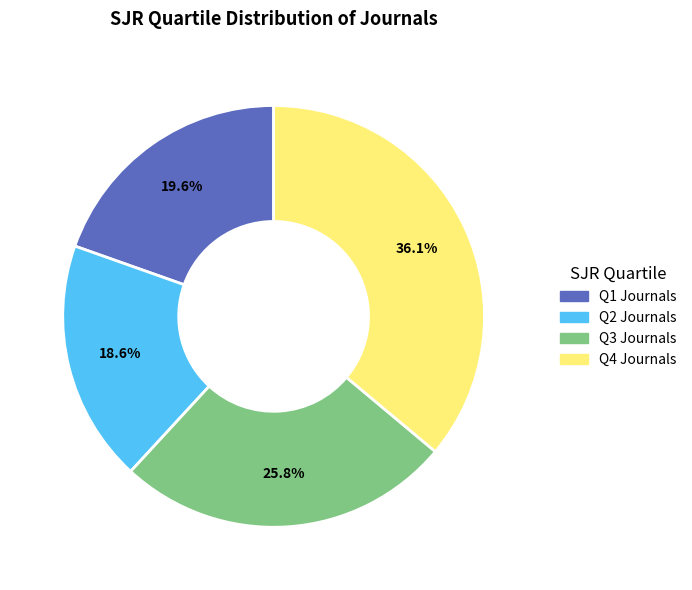

Rank the categories by value from highest to lowest.

Q4, Q3, Q1, Q2